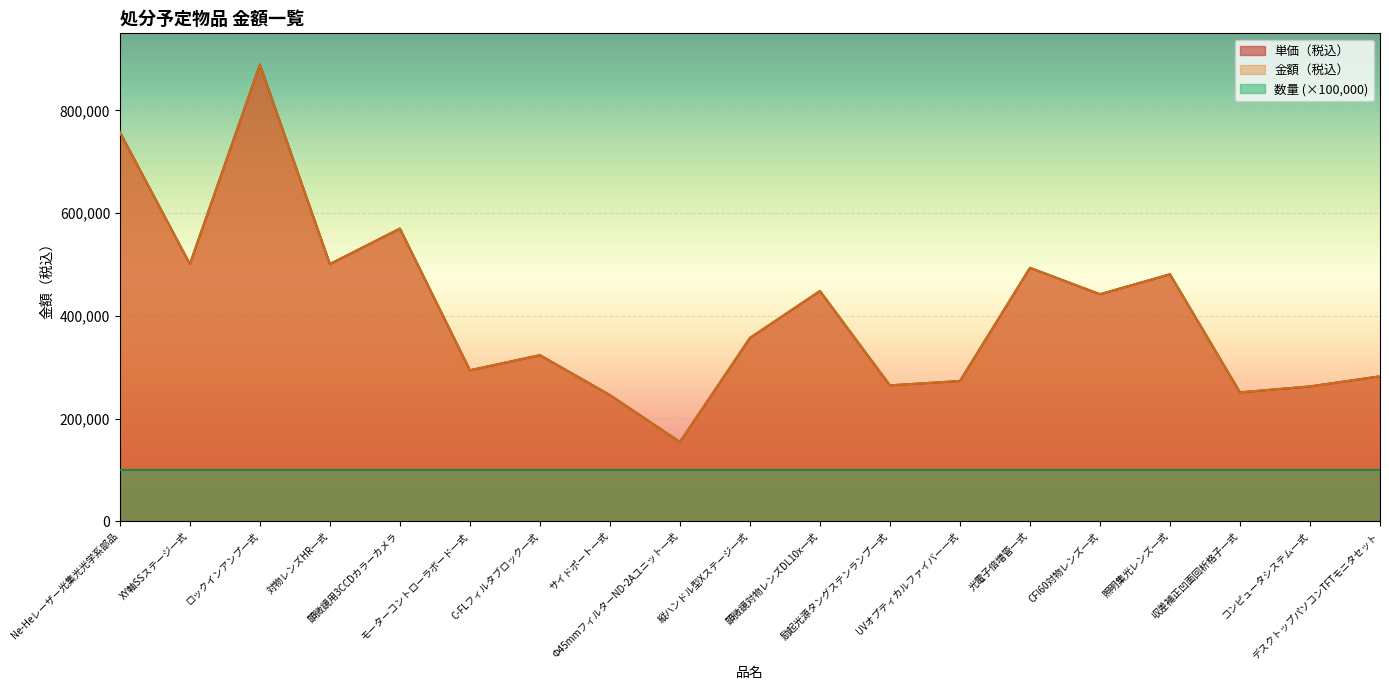

What position from the left is サイドポート一式?

8